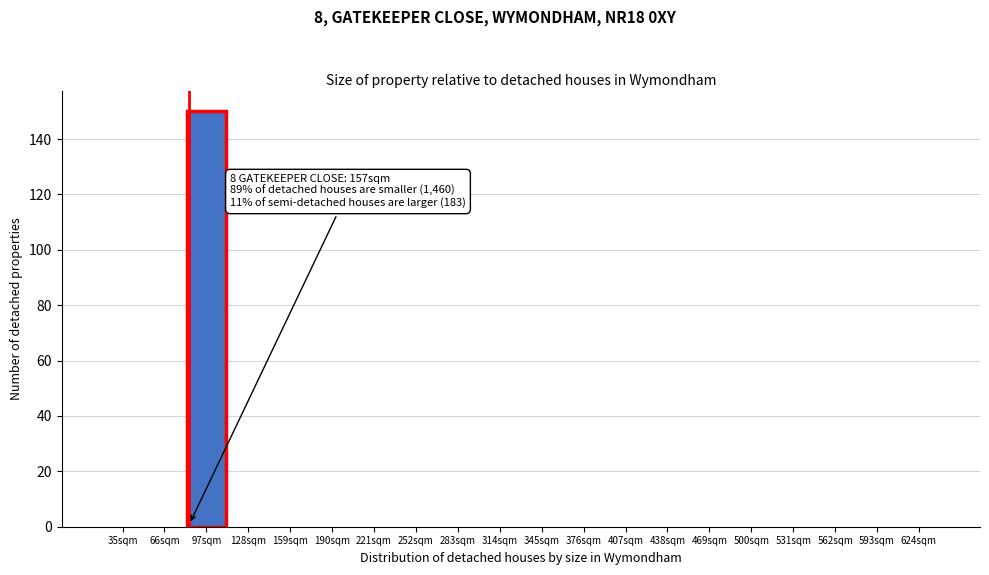

Reading left to right, list all the values displayed in this chart.

35sqm=0	66sqm=0	97sqm=150	128sqm=0	159sqm=0	190sqm=0	221sqm=0	252sqm=0	283sqm=0	314sqm=0	345sqm=0	376sqm=0	407sqm=0	438sqm=0	469sqm=0	500sqm=0	531sqm=0	562sqm=0	593sqm=0	624sqm=0